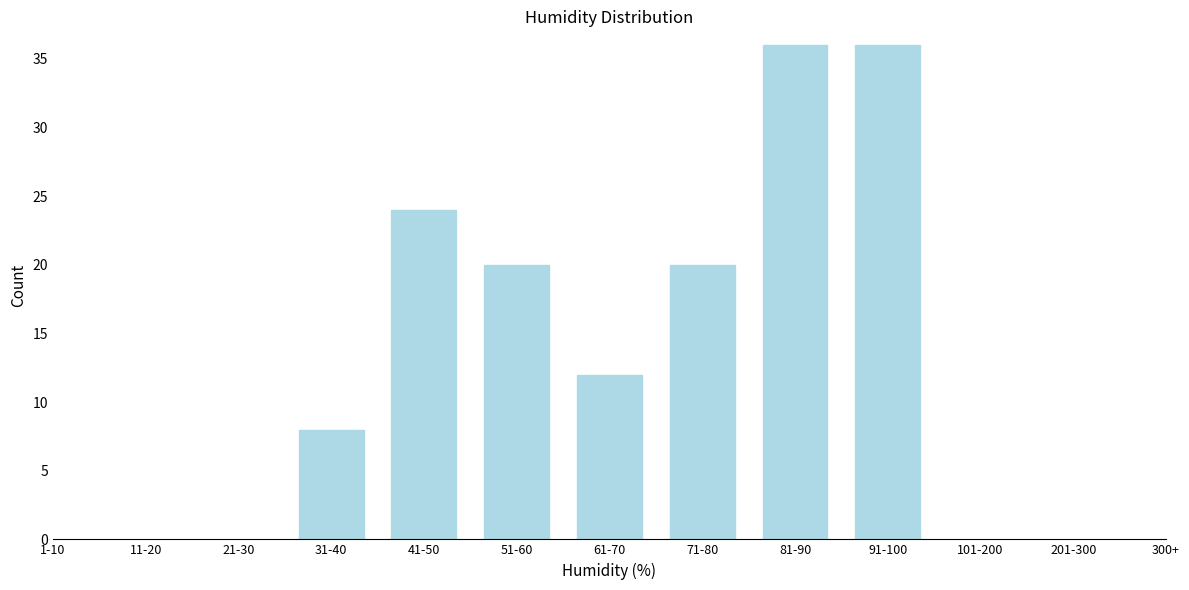

Reading left to right, transcribe all the data shown in this chart.

8	24	20	12	20	36	36